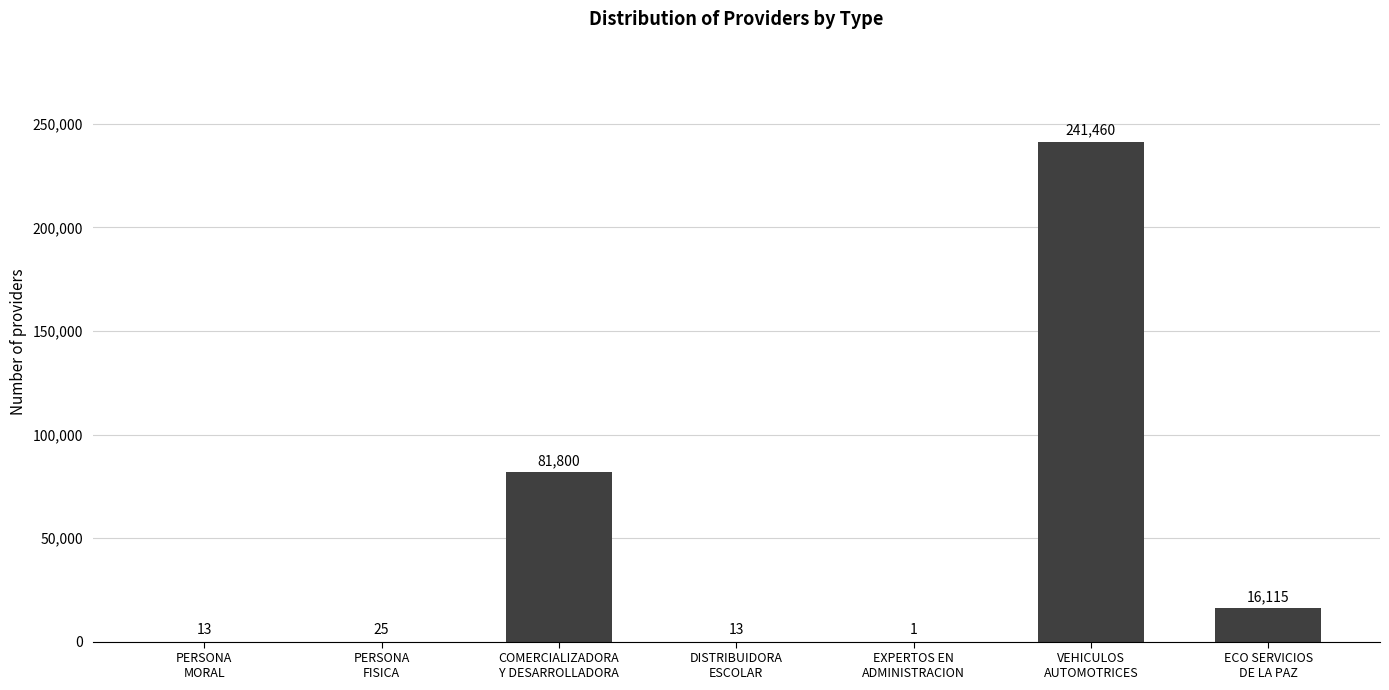

What is the greatest value displayed?

241460